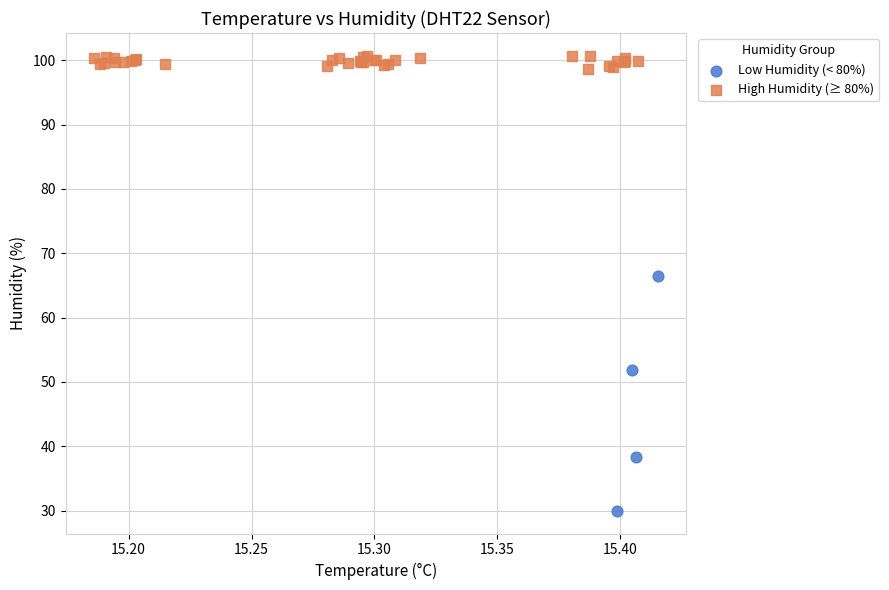

Which series has the widest spread of Y values?

Low Humidity (< 80%)